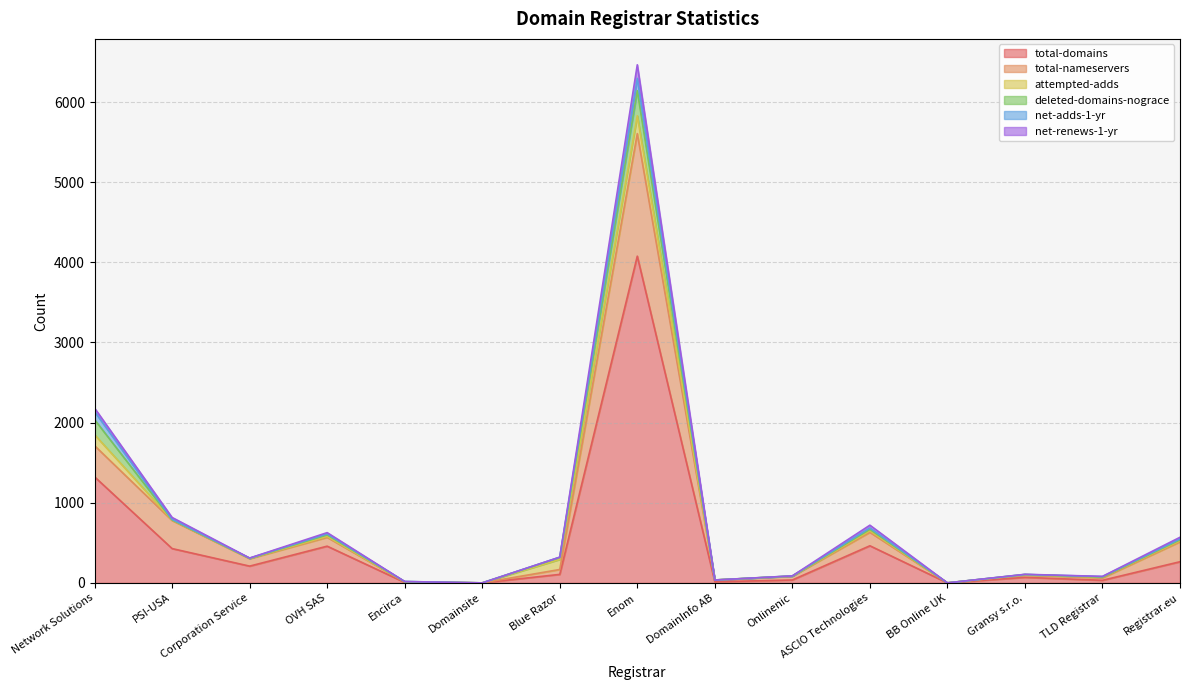

At which category is the sum across all series the highest?

Enom